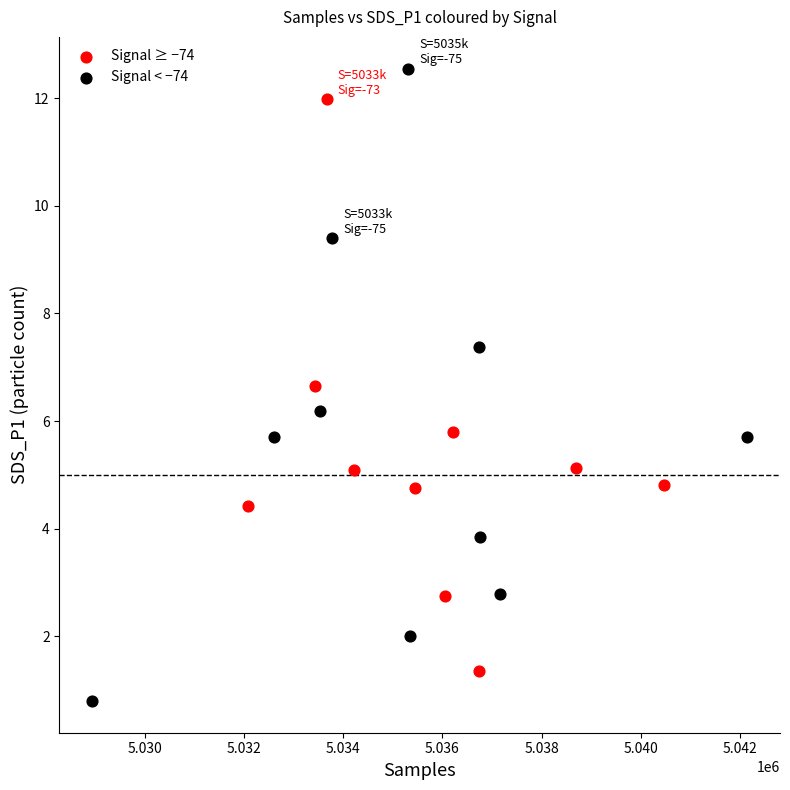

Which series has the largest Y range (max minus min)?

Signal < −74